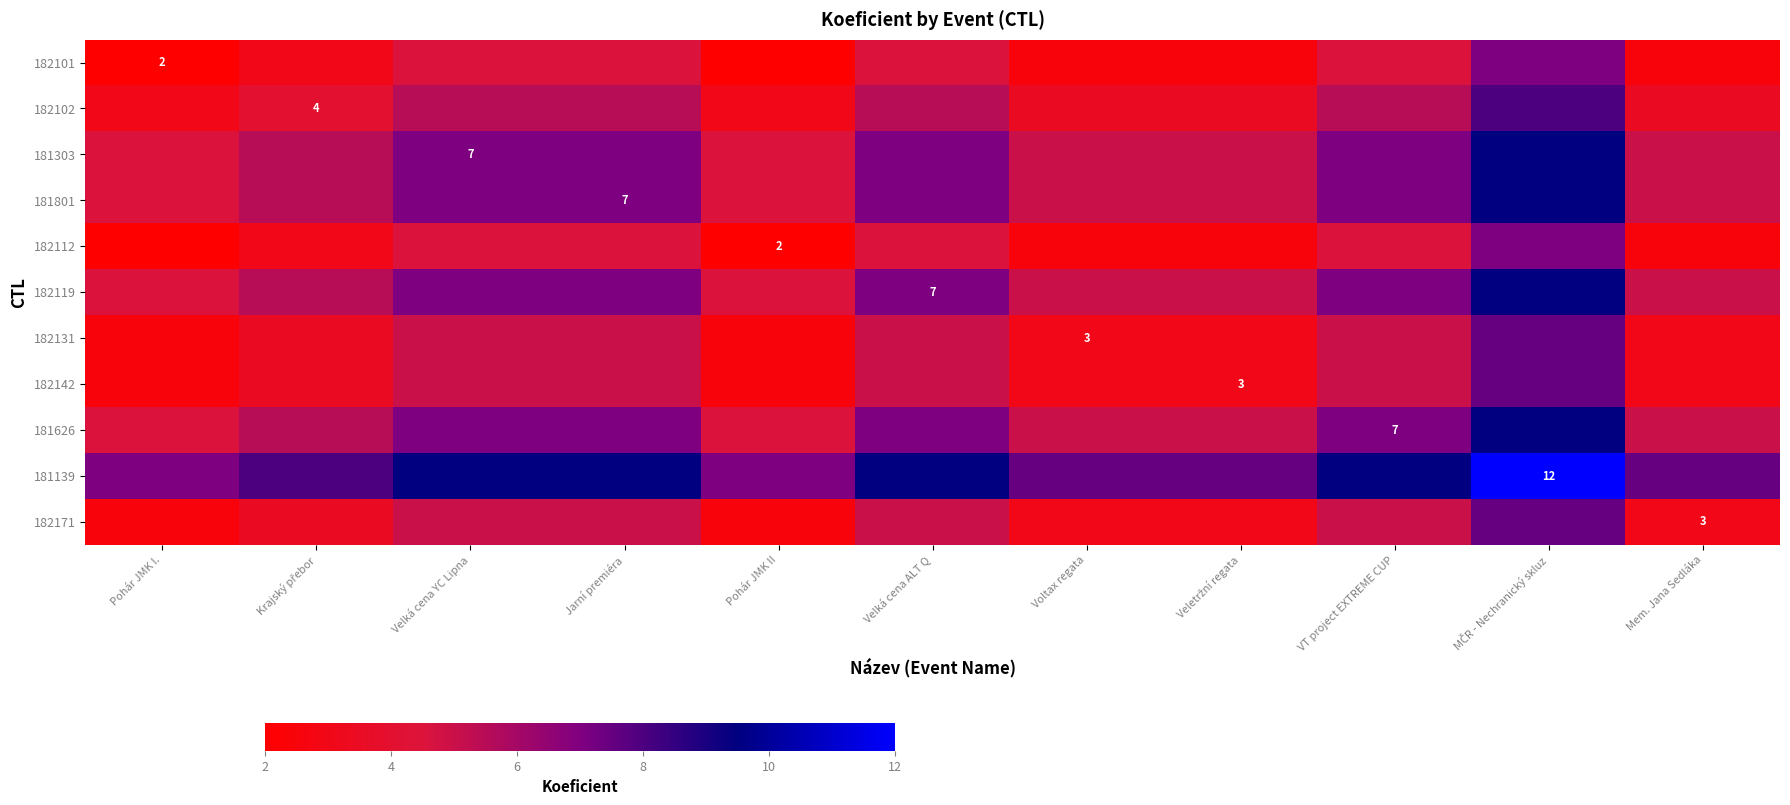

Count the number of categories in the chart.

11